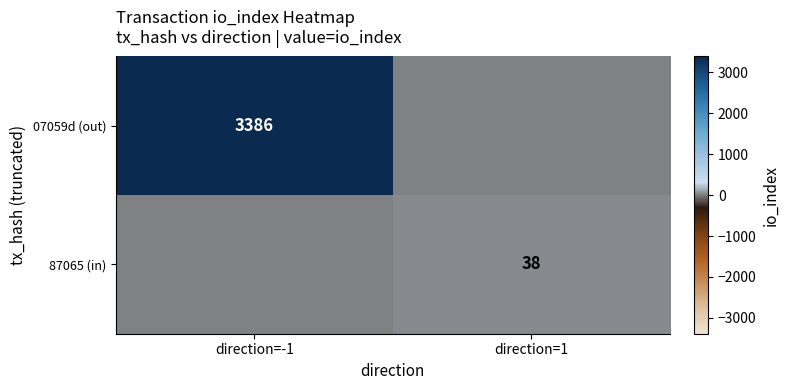

True or false: 87065 (in) has a value of 52 at direction=1.

False